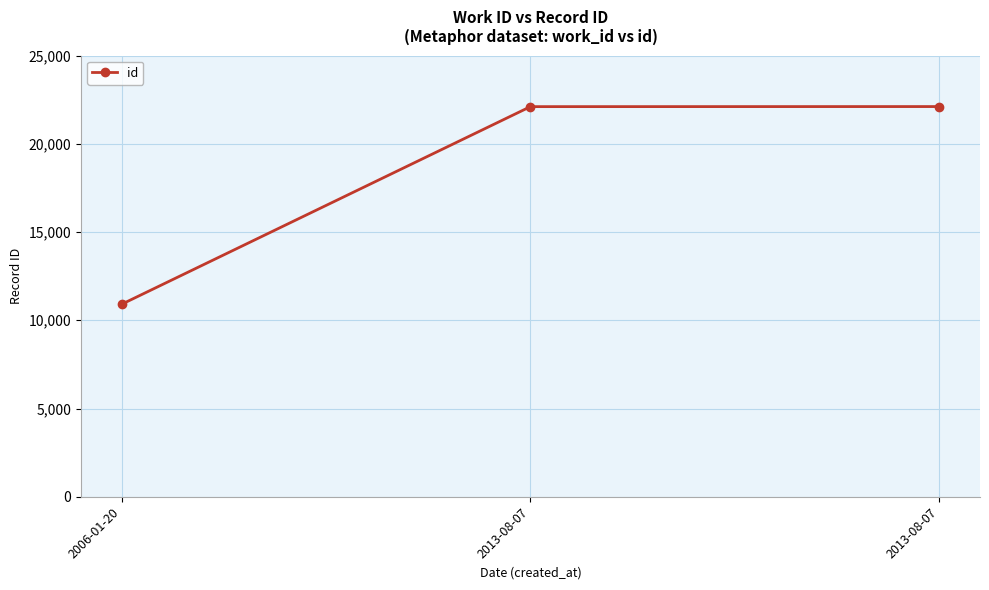

Is this an area chart (filled region under the line)?

No